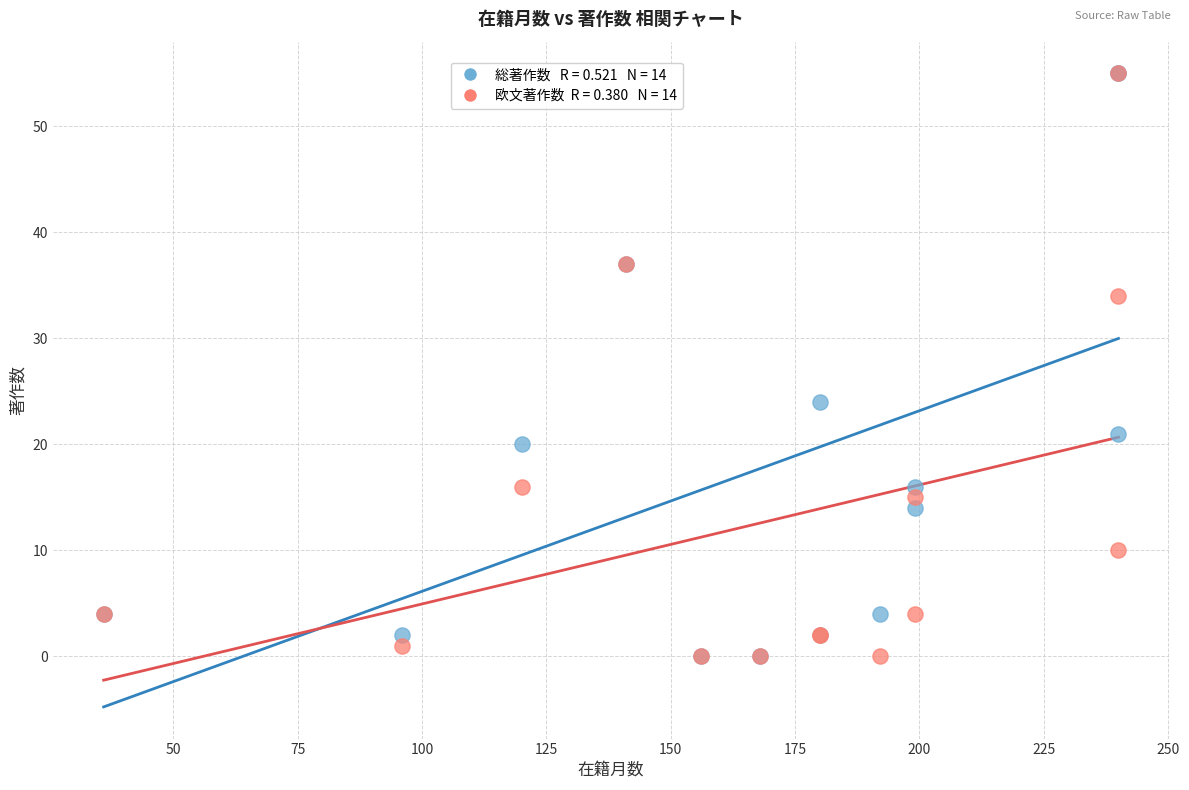

Across all series, what Y value is closest to 27?

24